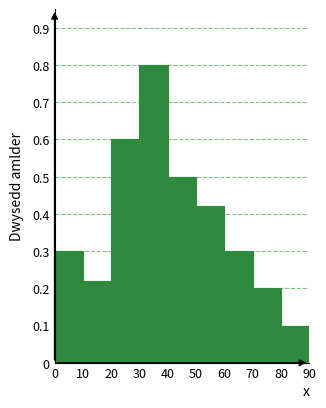

Reading left to right, transcribe this chart: for each bar, give the range it covers on the x-axis and its height. The values are not printed on the chart, so give them approximately, as read against the axis.

0 to 10: 0.30
10 to 20: 0.22
20 to 30: 0.60
30 to 40: 0.80
40 to 50: 0.50
50 to 60: 0.42
60 to 70: 0.30
70 to 80: 0.20
80 to 90: 0.10